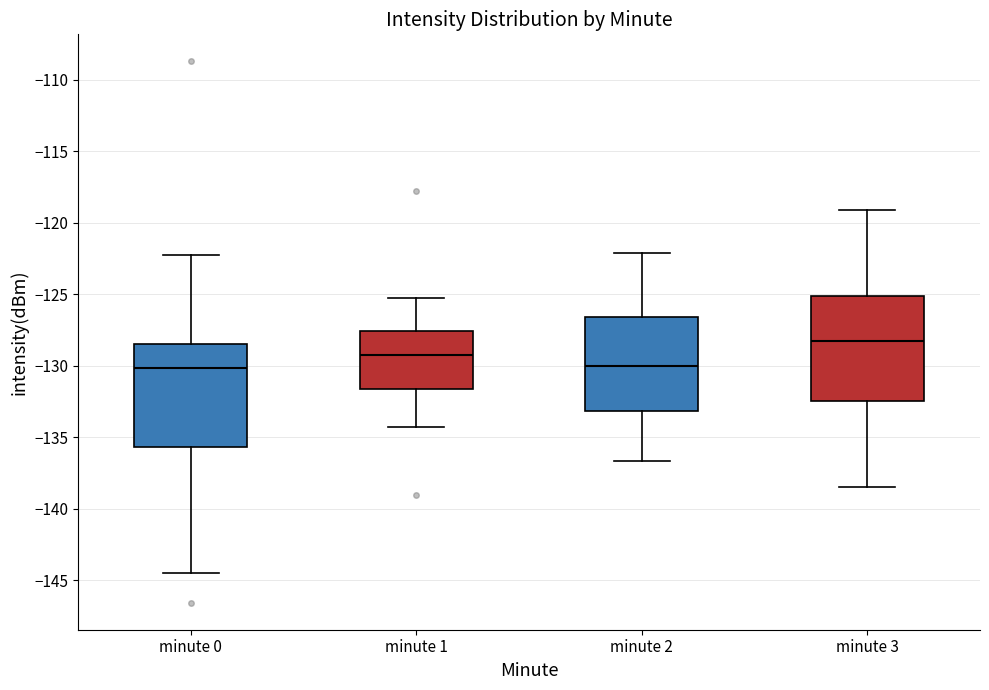

Reading left to right, read every box against the y-axis: the position of its median line, the range the box covers, and the ends of its whiskers. The values are not printed on the chart, so give them approximately, as read against the axis.

minute 0: median -130.0, box -135.5 to -128.5, whiskers -144.5 to -122.5
minute 1: median -129.0, box -131.5 to -127.5, whiskers -134.5 to -125.5
minute 2: median -130.0, box -133.0 to -126.5, whiskers -136.5 to -122.0
minute 3: median -128.5, box -132.5 to -125.0, whiskers -138.5 to -119.0